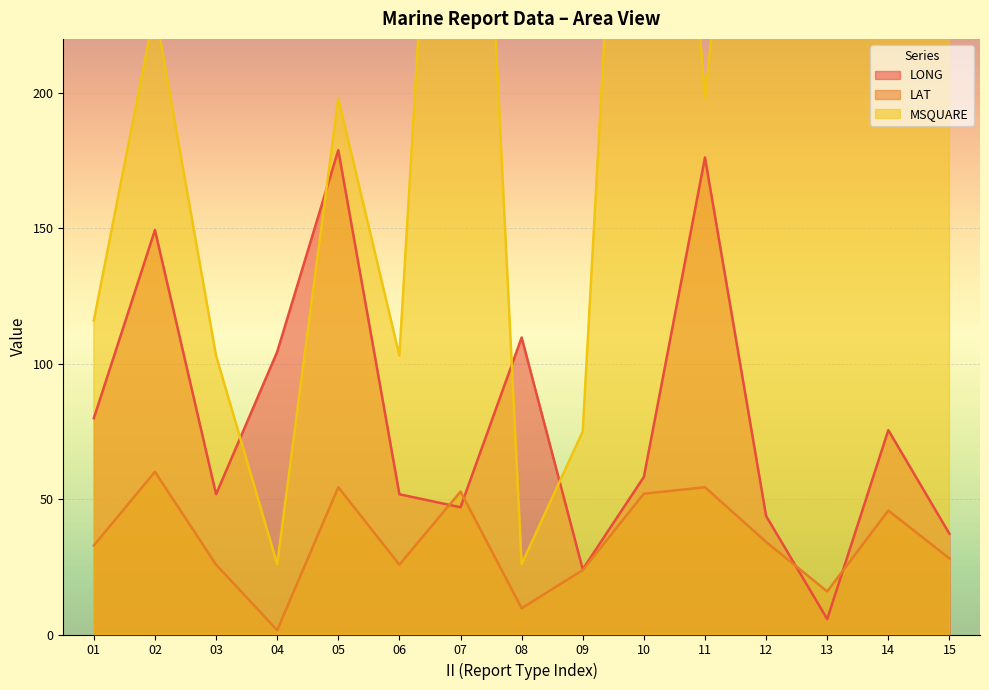

List the series in order of their overall mean, highest first.

MSQUARE, LONG, LAT